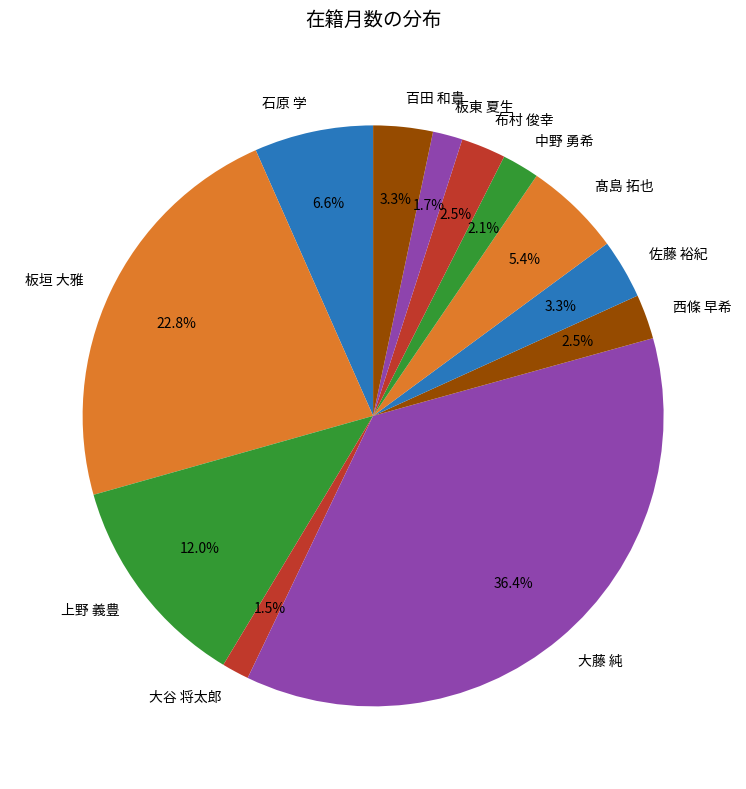

What is the largest slice in the pie chart?

大藤 純